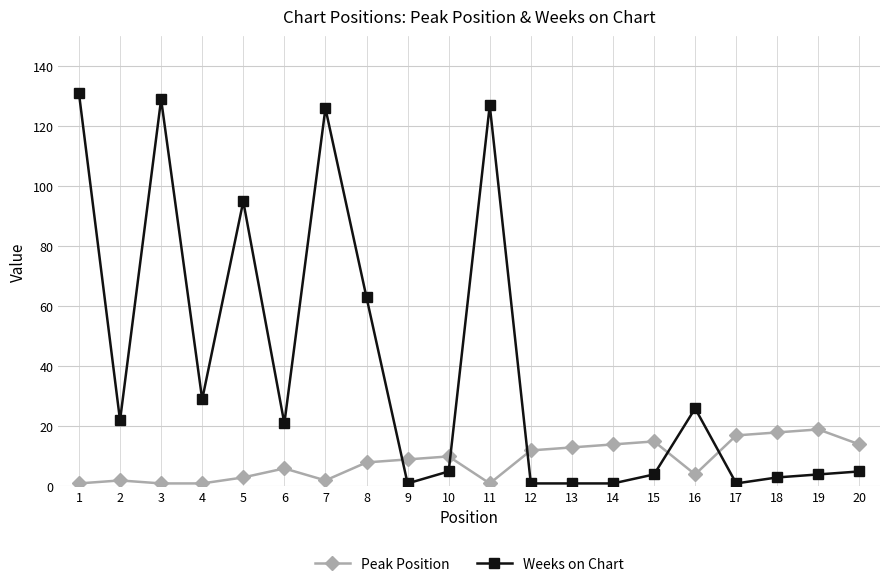

Which series has the largest total across all categories?

Weeks on Chart